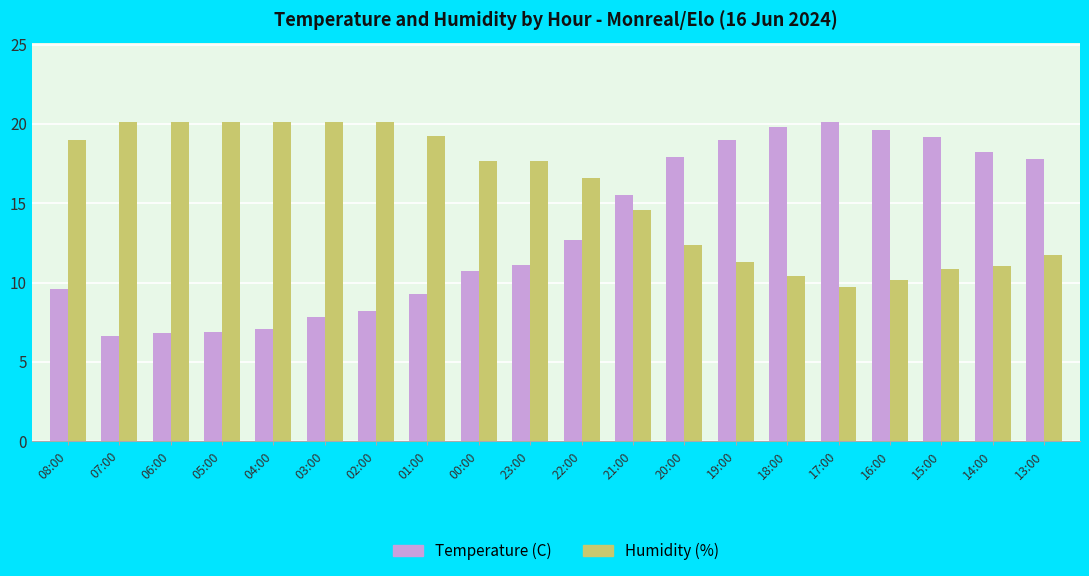

What is the spread (max minus min) of values at 02:00?

11.9